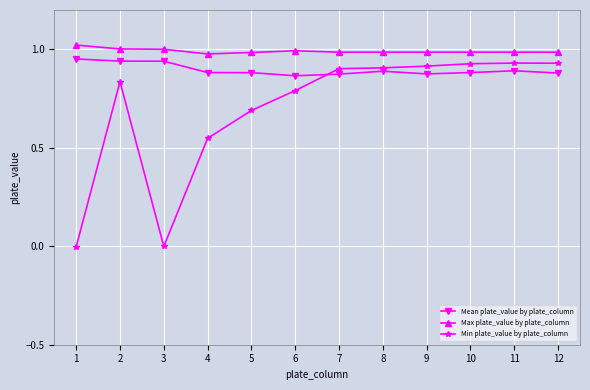

True or false: Mean plate_value by plate_column and Max plate_value by plate_column intersect in this chart.

False